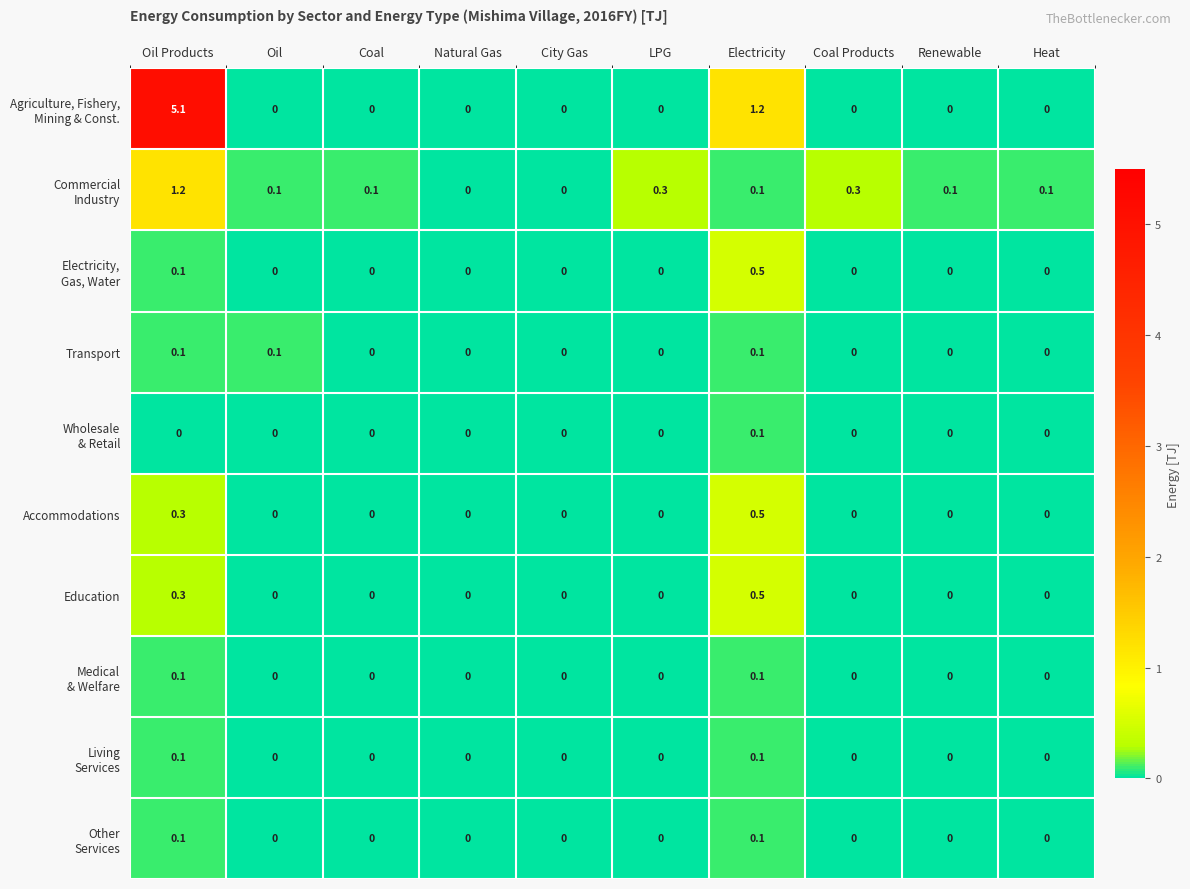

How many data points does each series have?

10